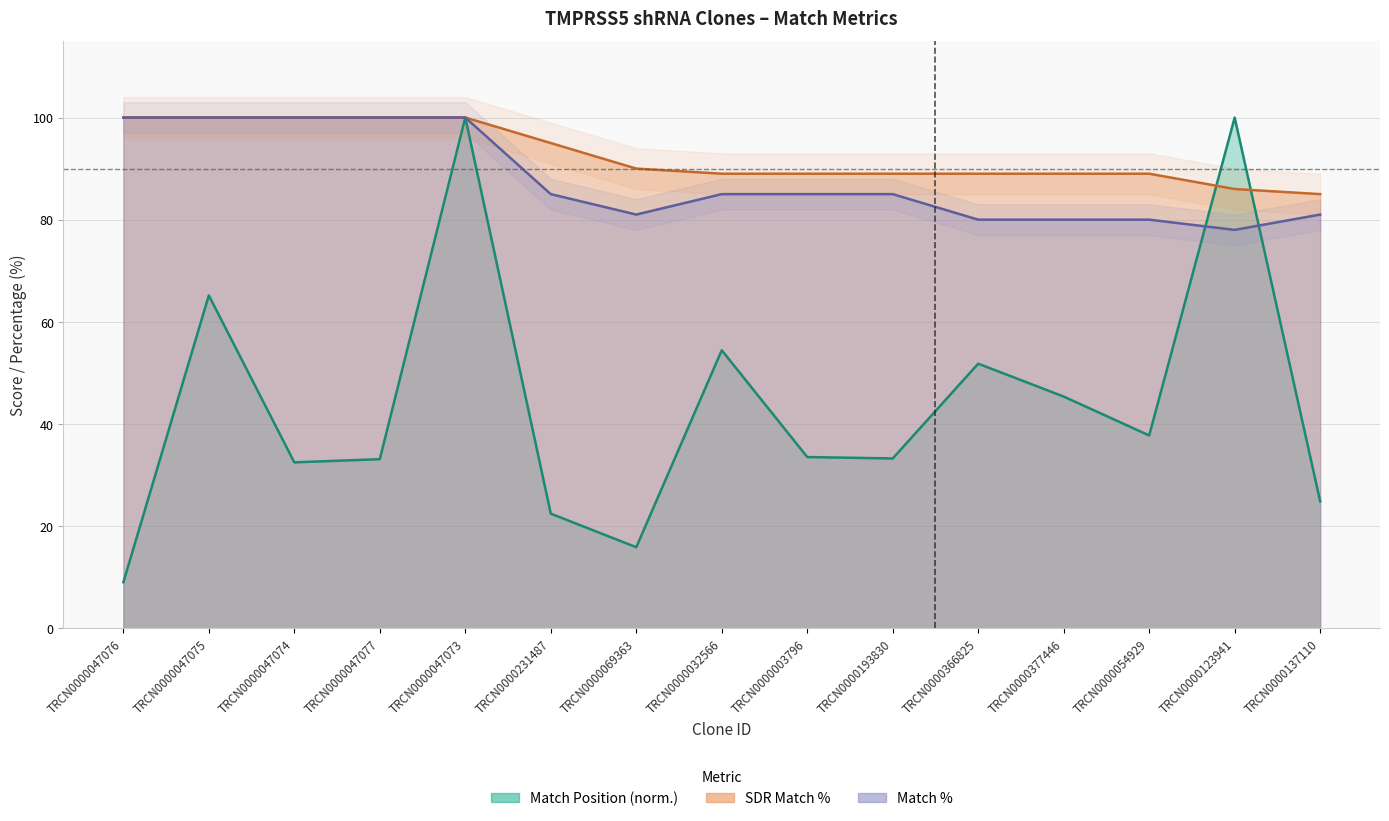

Is the value of SDR Match % at TRCN0000069363 greater than the value of Match Position at TRCN0000054929?

Yes